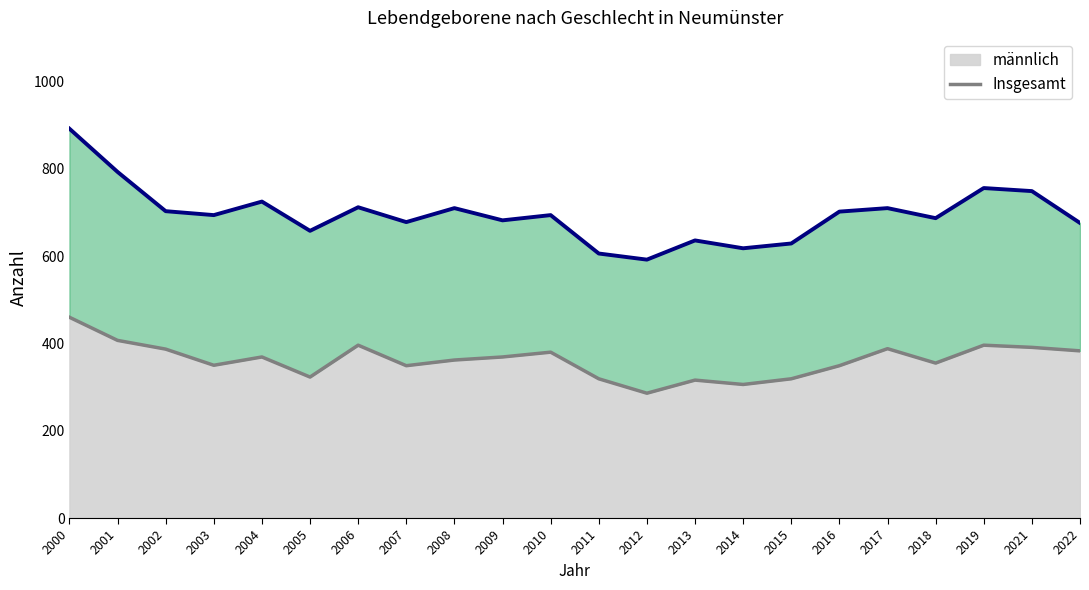

What value does the männlich series have at 2013?

316